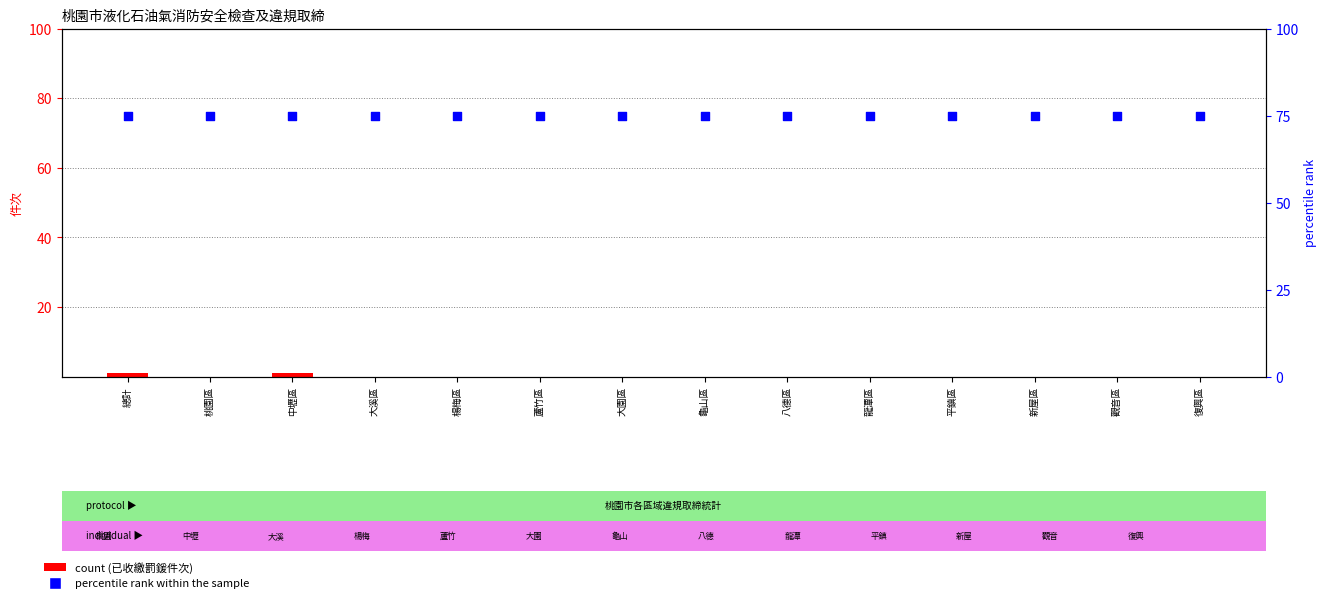

What are all the series names shown in the legend?

已收繳罰鍰件次, percentile rank within the sample